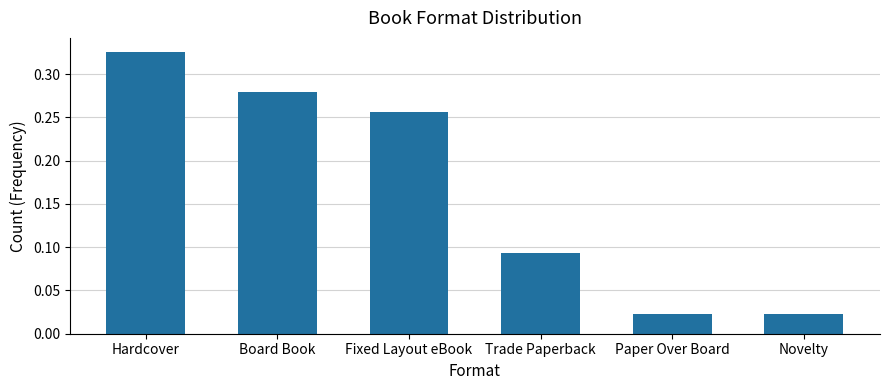

The value at Board Book is 0.1. True or false?

False